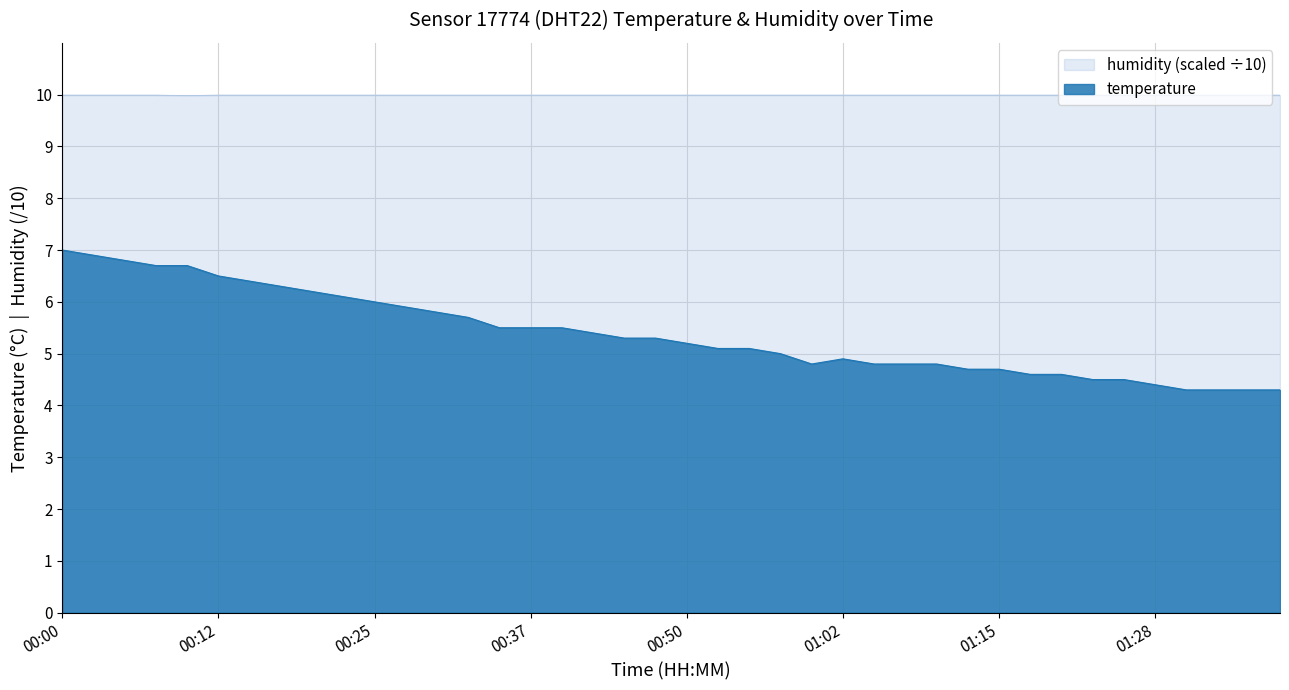

What is the difference between the temperature values at 01:05 and 01:02?

0.1